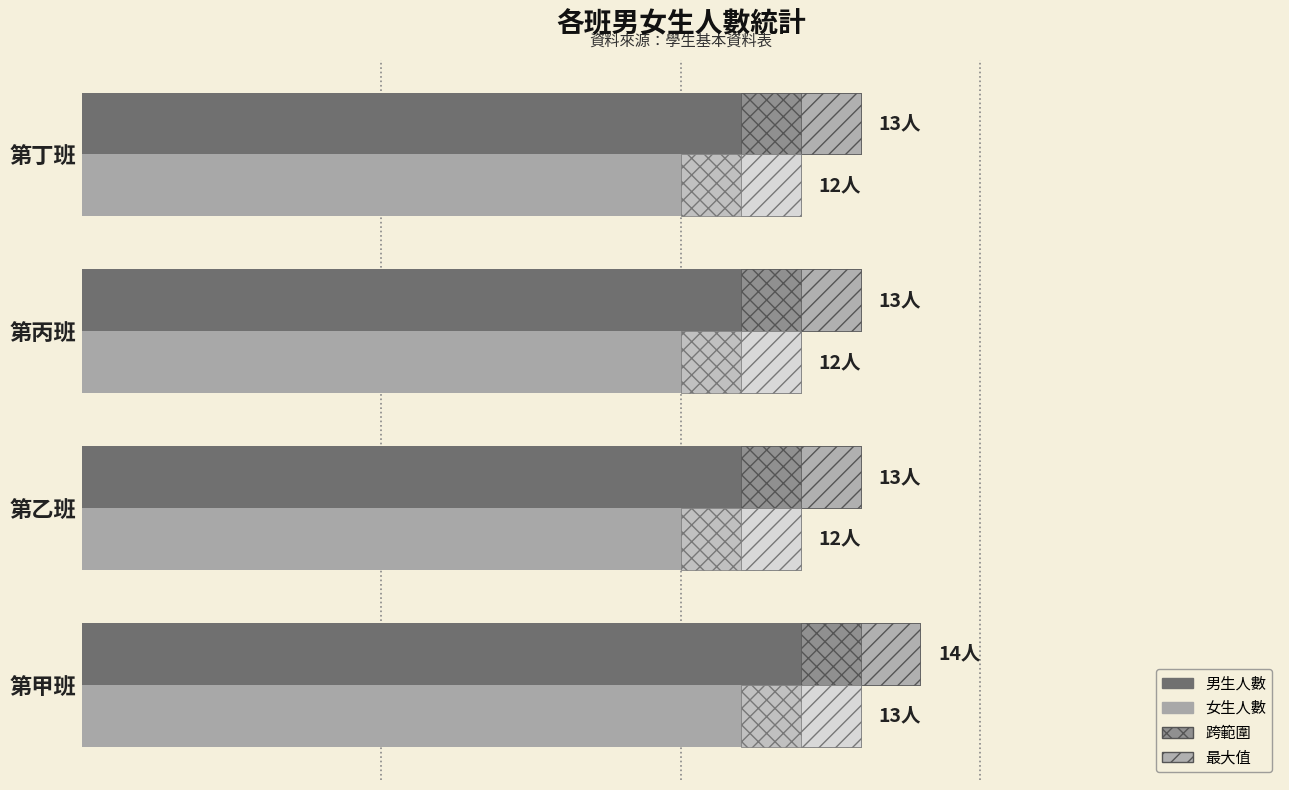

Reading left to right, transcribe all the data shown in this chart.

男生人數: 14	13	13	13
女生人數: 13	12	12	12